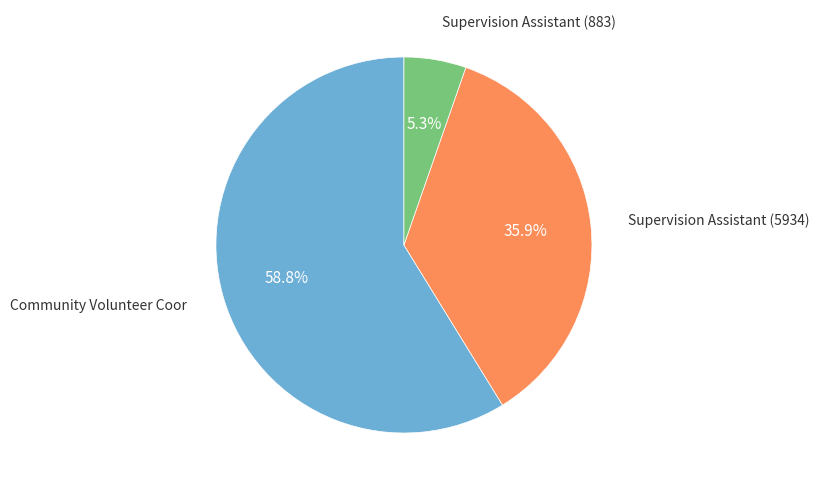

Count the number of slices in the pie.

3